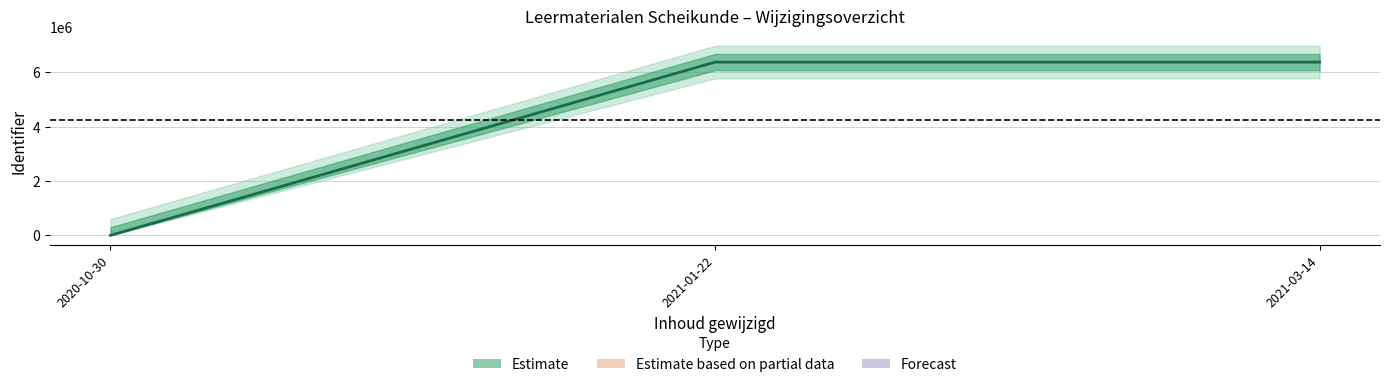

What is the label of the 3rd point from the right?

2020-10-30